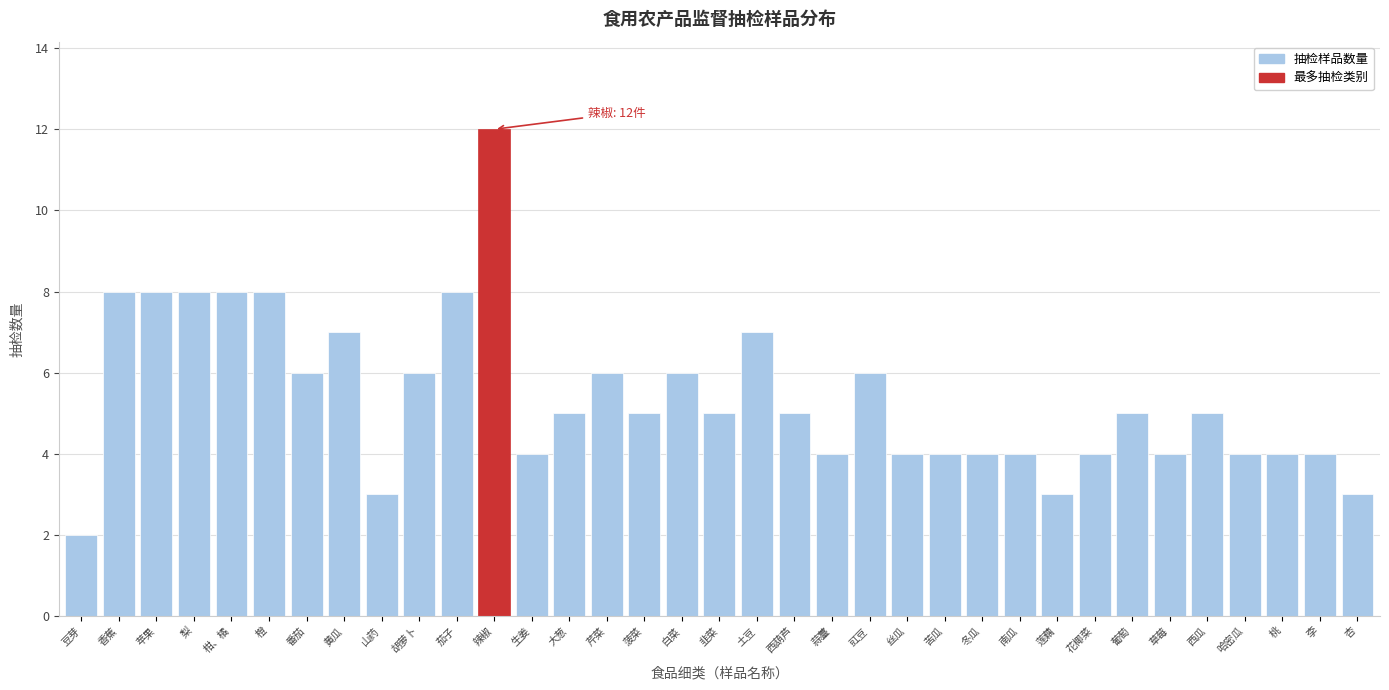

Which has a higher value, 柑、橘 or 西瓜?

柑、橘